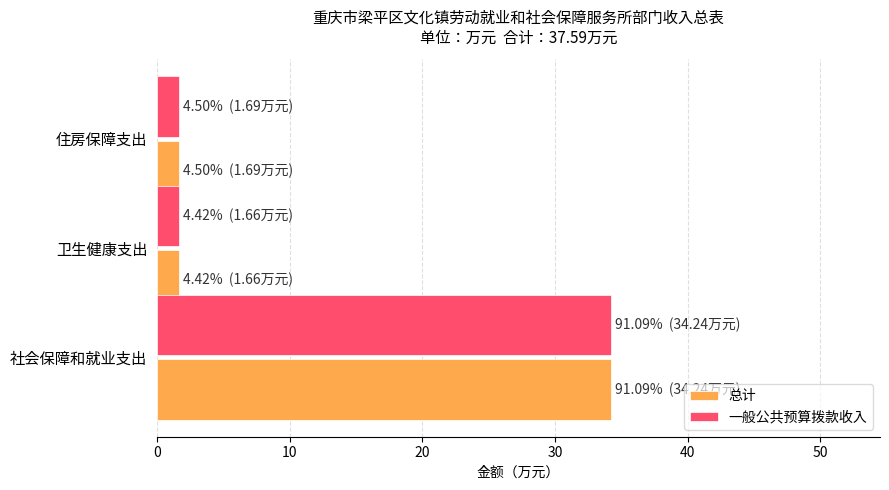

What value does the 总计 series have at 住房保障支出?

1.7